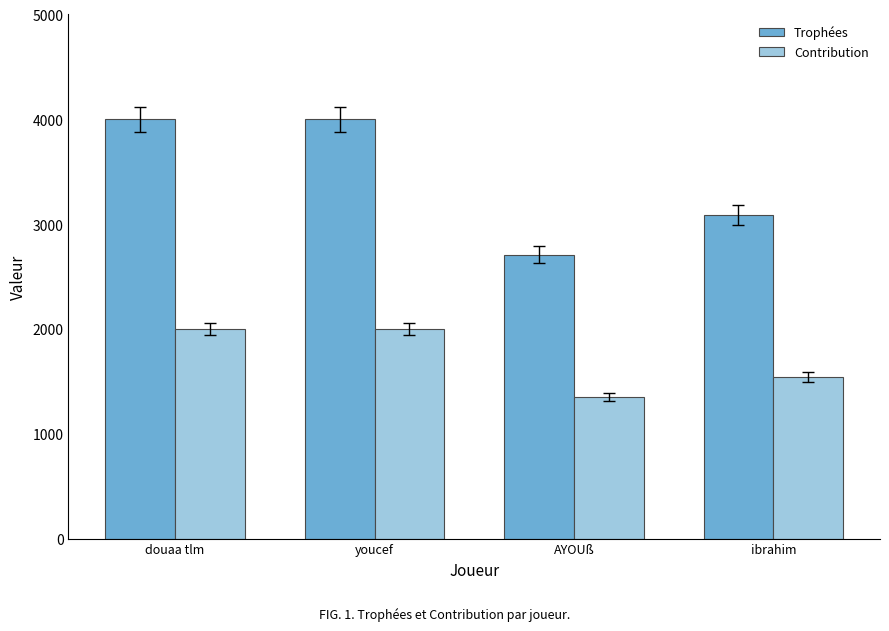

What is the approximate value of Trophées at douaa tlm, to the nearest 100?

4000